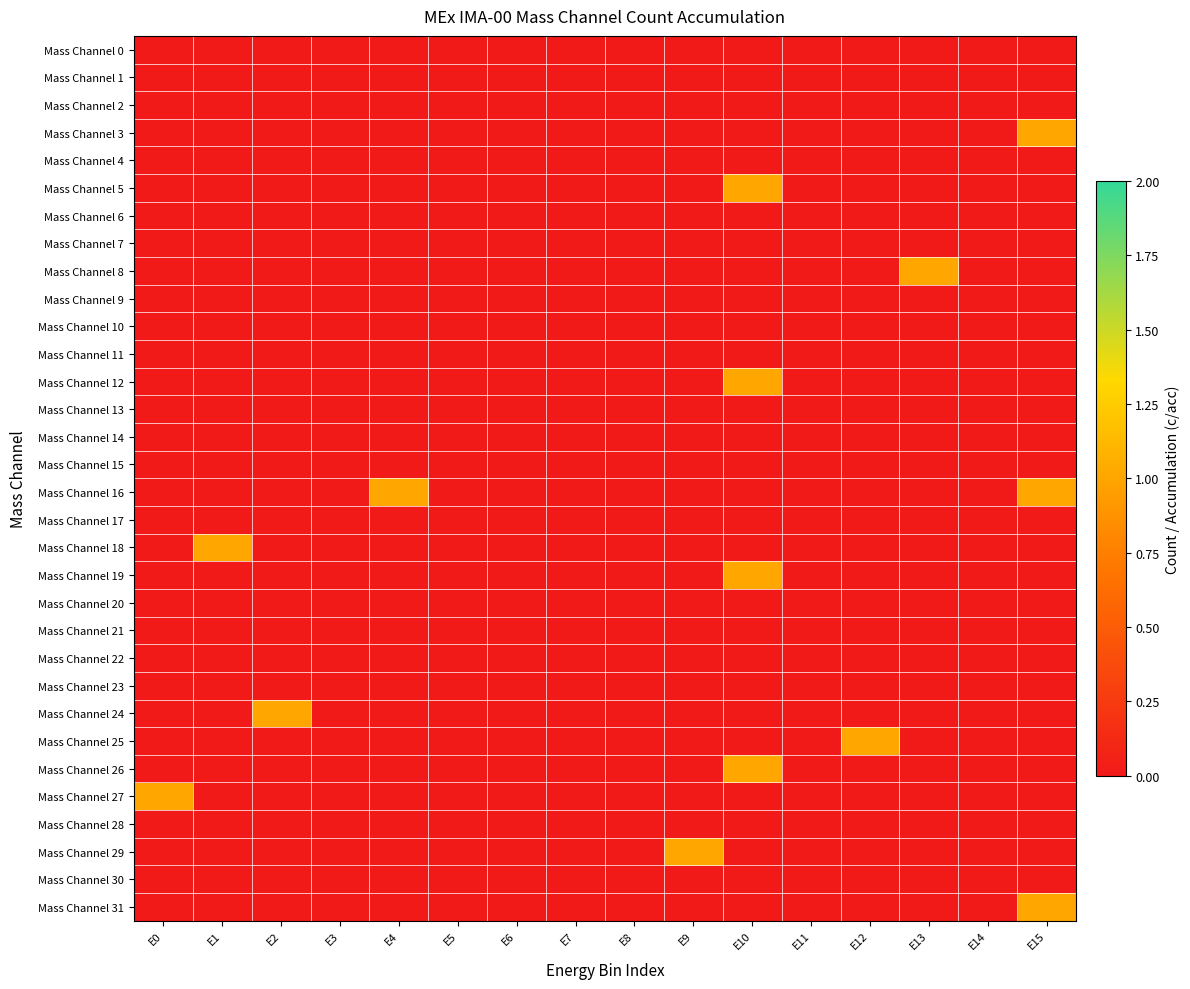

At which category does the chart reach its minimum across all series?

E0